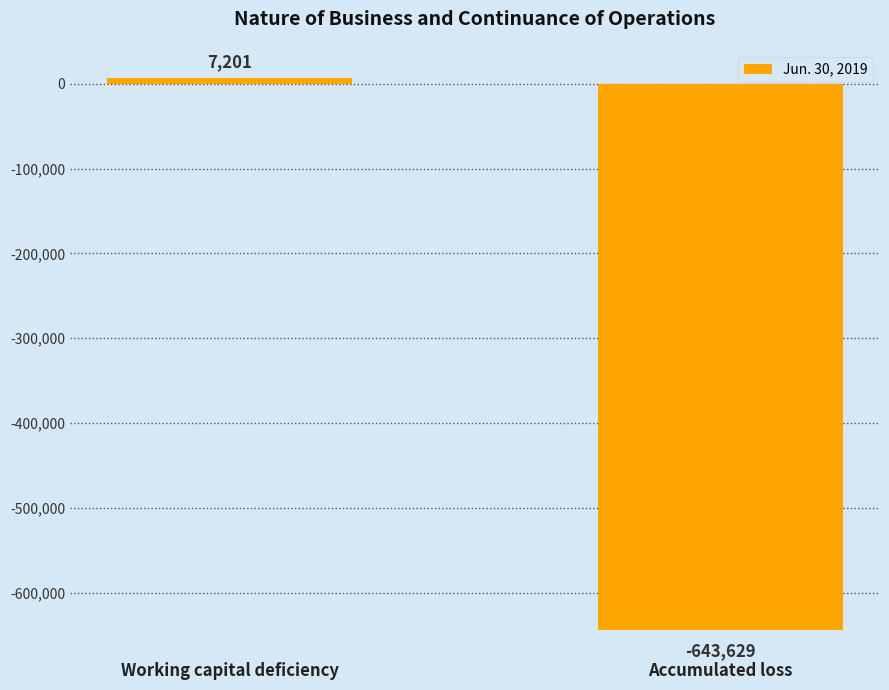

Which category has the highest value across all series?

Working capital deficiency